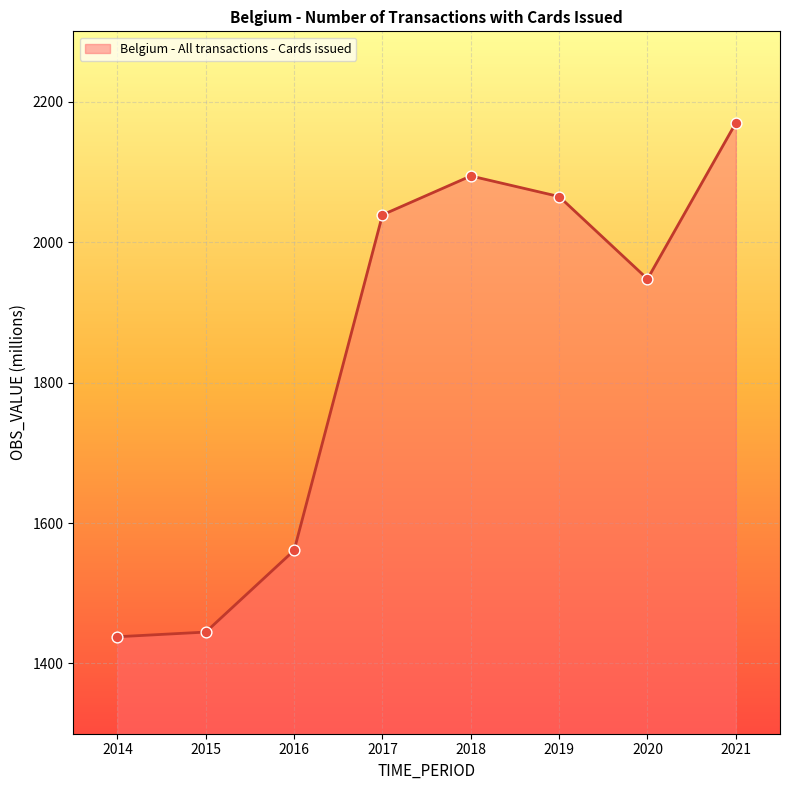

Approximately how many times larger is the value at 2019 compared to 2014?

1.4